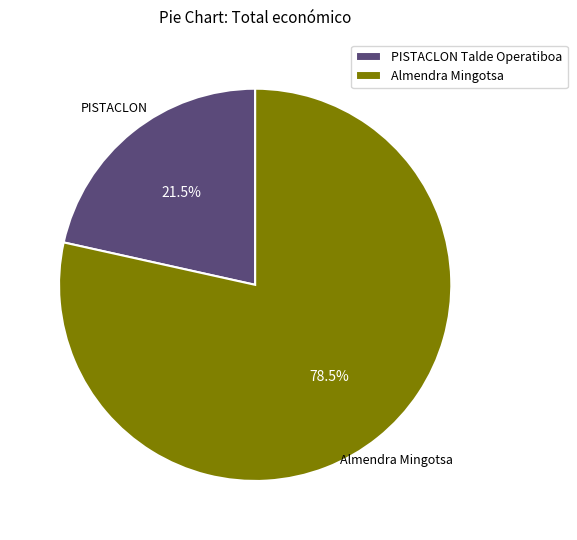

What is the majority slice?

Almendra Mingotsa